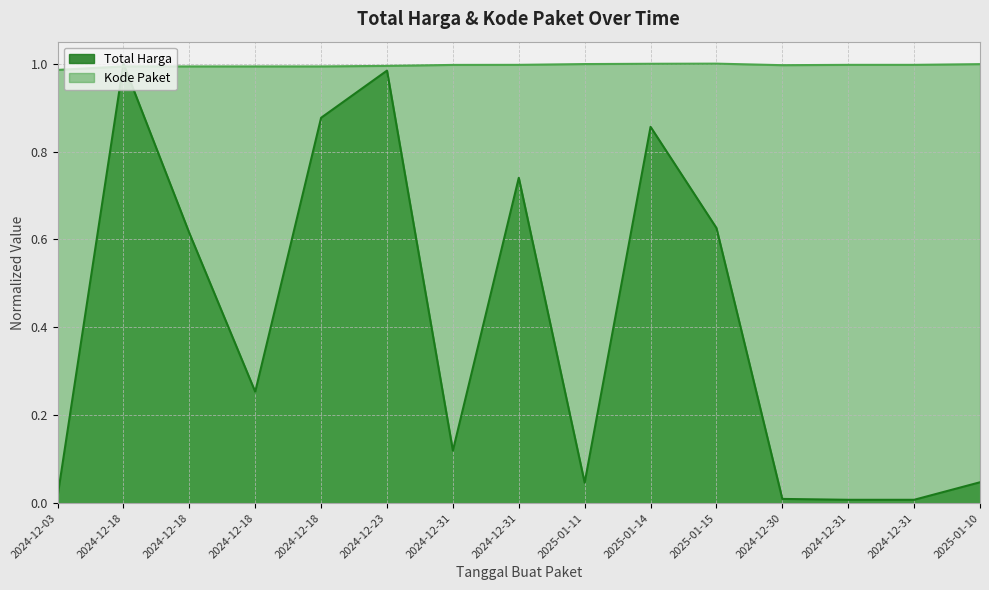

At which category is the sum across all series the highest?

2024-12-18